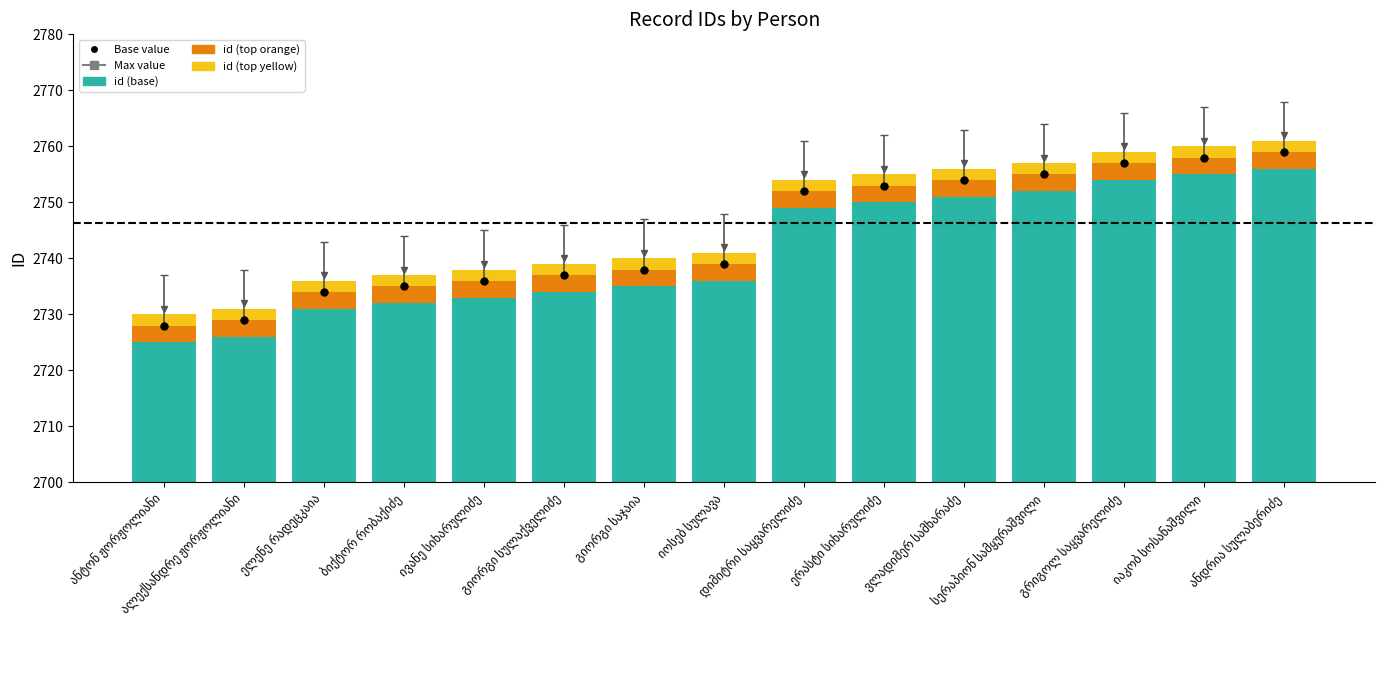

Which series has the largest total across all categories?

id (base)